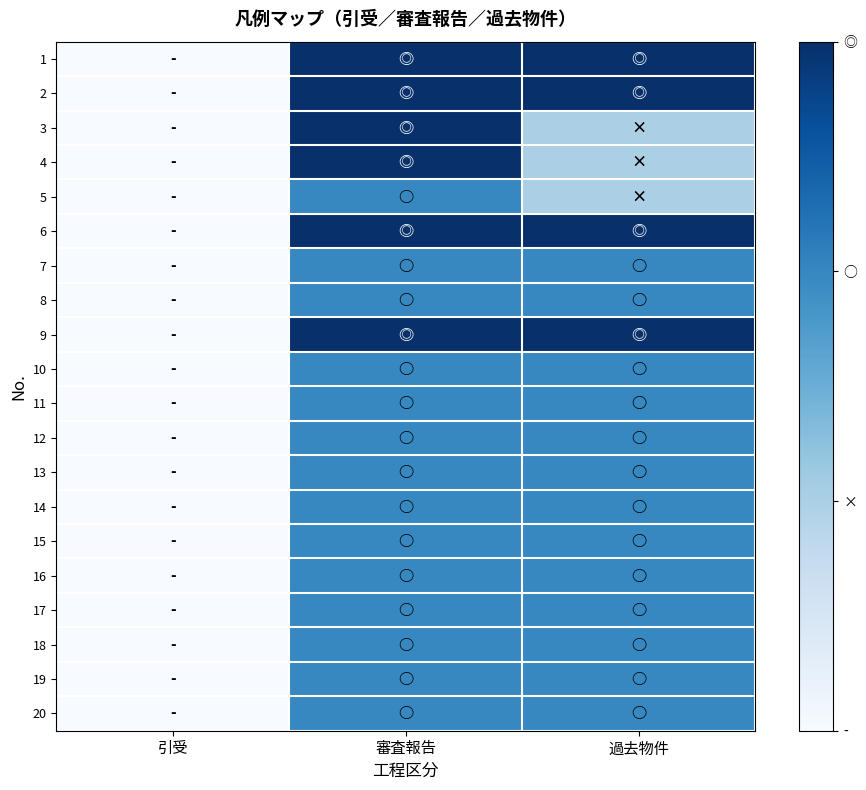

Reading left to right, transcribe all the data shown in this chart.

1: 引受=0	審査報告=3	過去物件=3
2: 引受=0	審査報告=3	過去物件=3
3: 引受=0	審査報告=3	過去物件=1
4: 引受=0	審査報告=3	過去物件=1
5: 引受=0	審査報告=2	過去物件=1
6: 引受=0	審査報告=3	過去物件=3
7: 引受=0	審査報告=2	過去物件=2
8: 引受=0	審査報告=2	過去物件=2
9: 引受=0	審査報告=3	過去物件=3
10: 引受=0	審査報告=2	過去物件=2
11: 引受=0	審査報告=2	過去物件=2
12: 引受=0	審査報告=2	過去物件=2
13: 引受=0	審査報告=2	過去物件=2
14: 引受=0	審査報告=2	過去物件=2
15: 引受=0	審査報告=2	過去物件=2
16: 引受=0	審査報告=2	過去物件=2
17: 引受=0	審査報告=2	過去物件=2
18: 引受=0	審査報告=2	過去物件=2
19: 引受=0	審査報告=2	過去物件=2
20: 引受=0	審査報告=2	過去物件=2